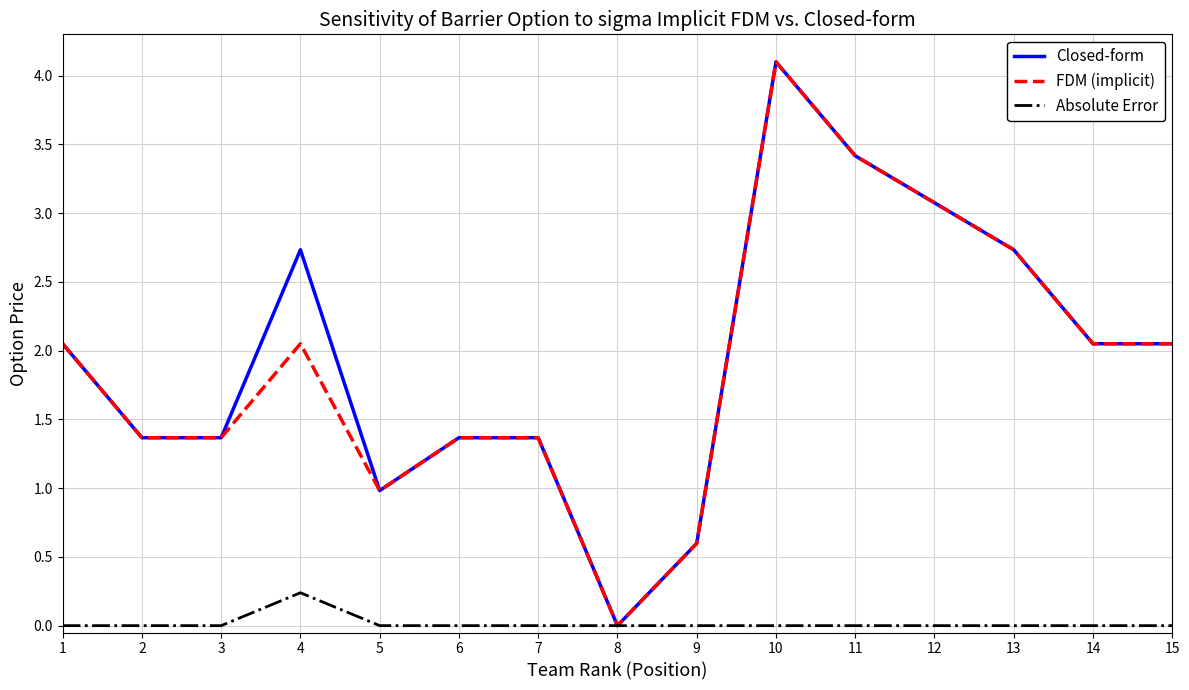

What is the sum of all FDM (implicit) values?

28.6